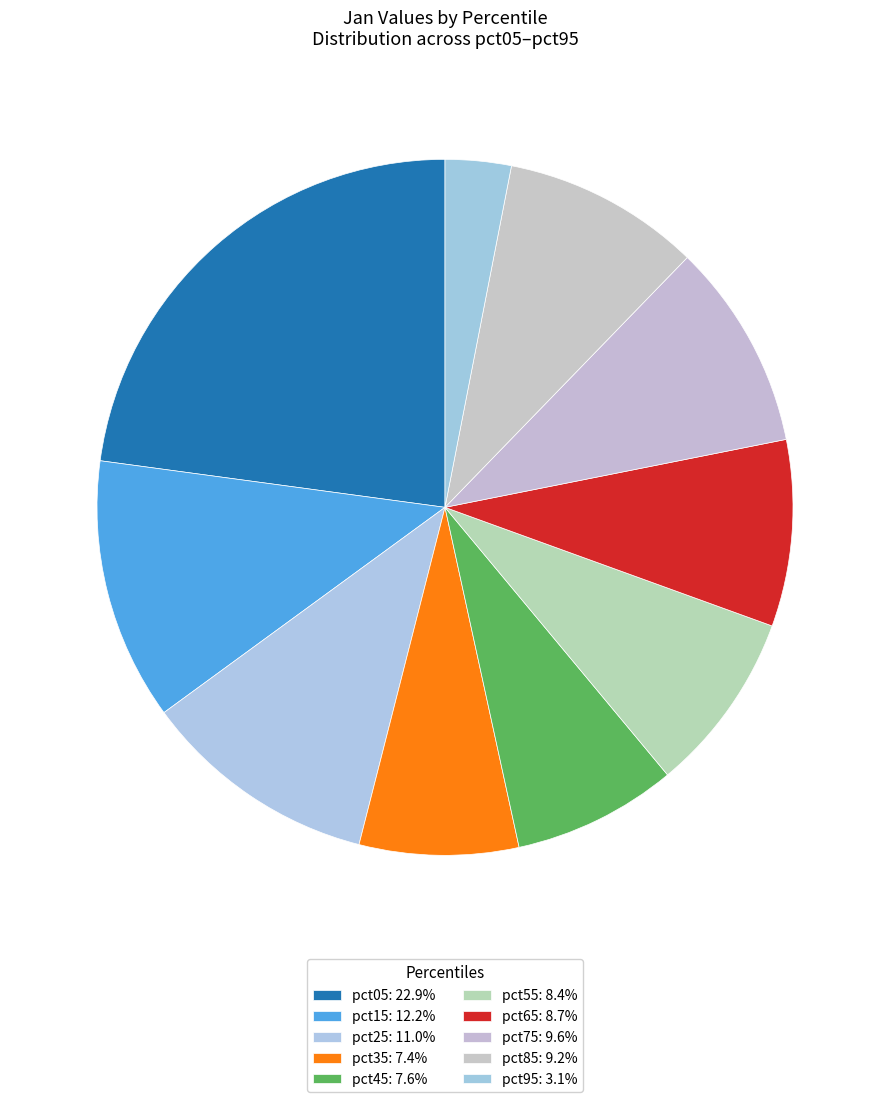

Which has a higher value, pct65 or pct45?

pct65